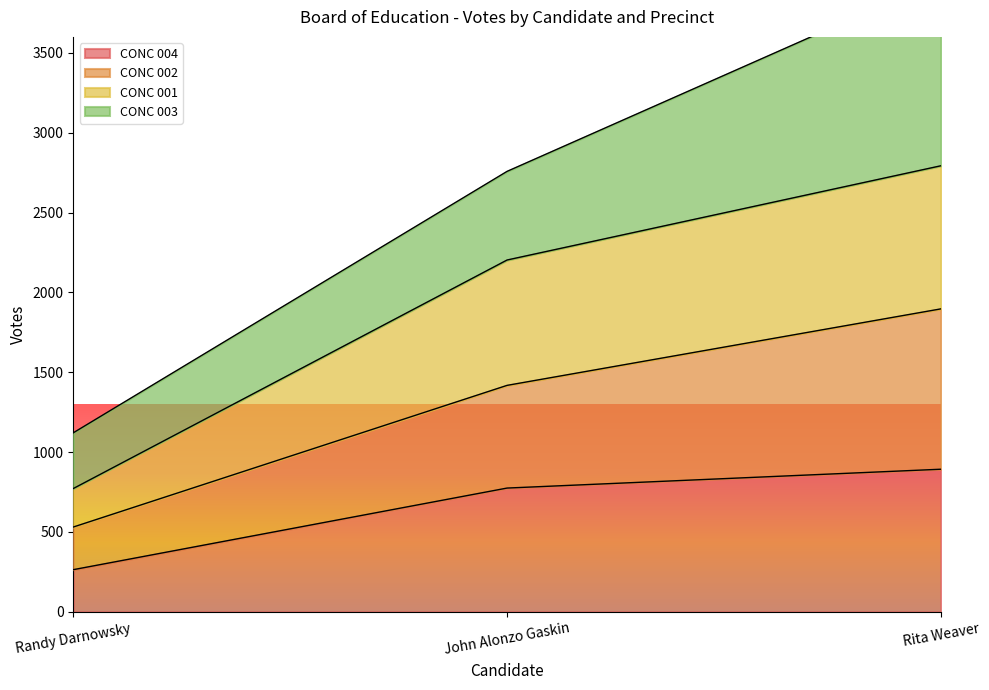

List the labels in order of CONC 001 value, smallest first.

Randy Darnowsky, John Alonzo Gaskin, Rita Weaver